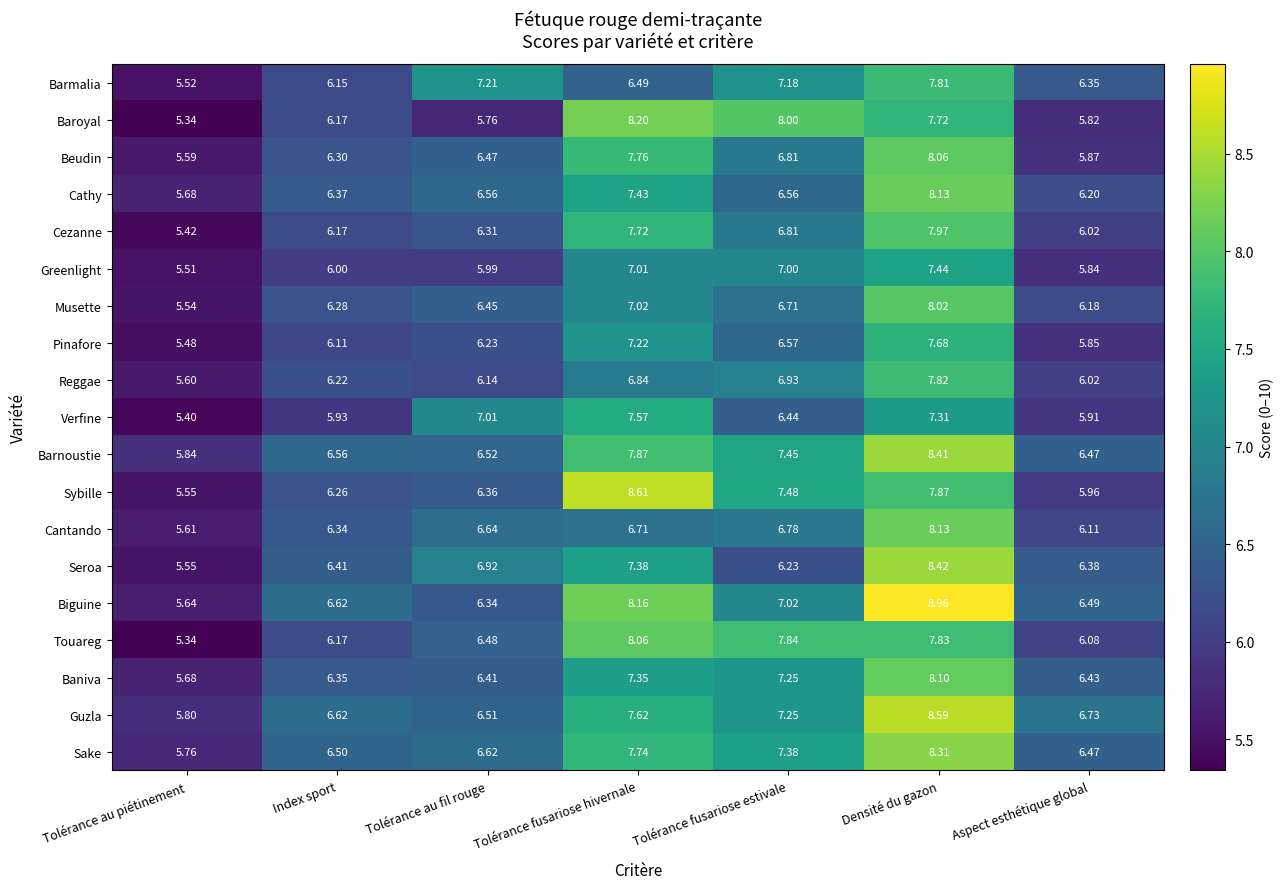

List the labels in order of Barnoustie value, smallest first.

Tolérance au piétinement, Aspect esthétique global, Tolérance au fil rouge, Index sport, Tolérance fusariose estivale, Tolérance fusariose hivernale, Densité du gazon